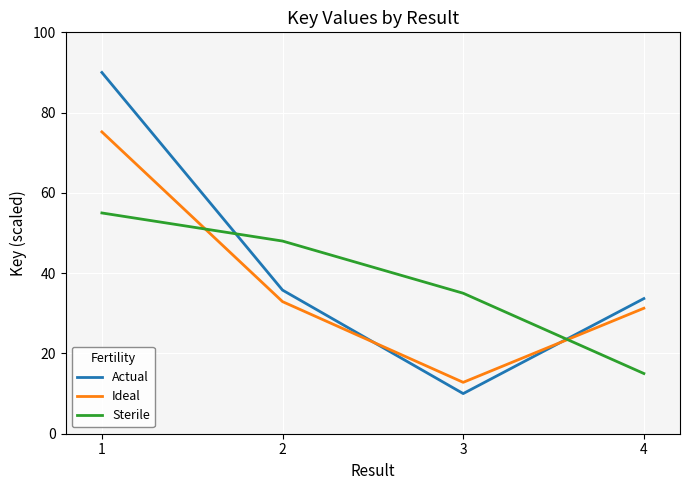

Where is Ideal nearest to the value 44?

2